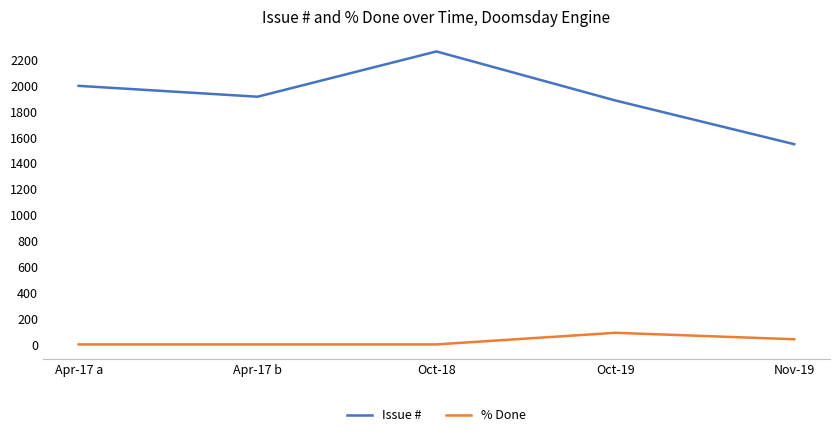

True or false: % Done and Issue # cross at least once.

False